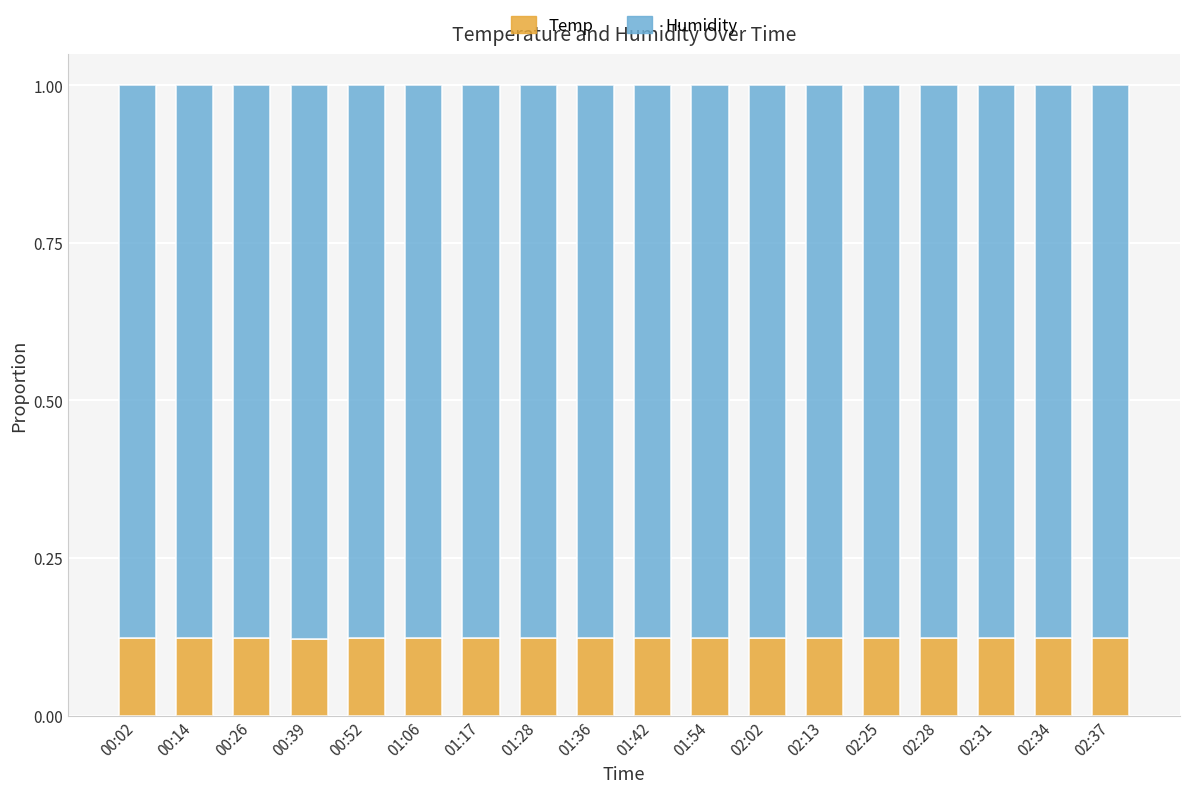

How many bars are there in total?

18